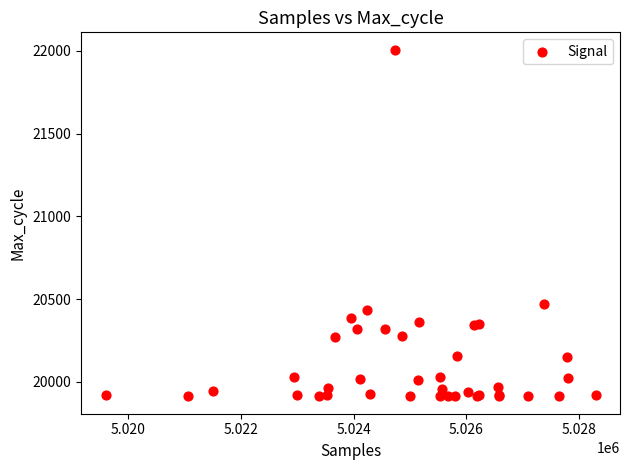

What Y value in the scatter plot is closest to 20960?

20470